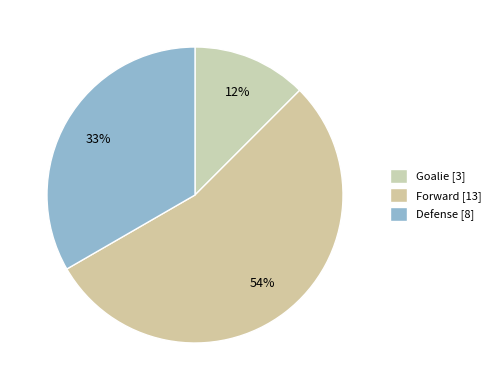

Is there a majority slice in this chart?

Yes